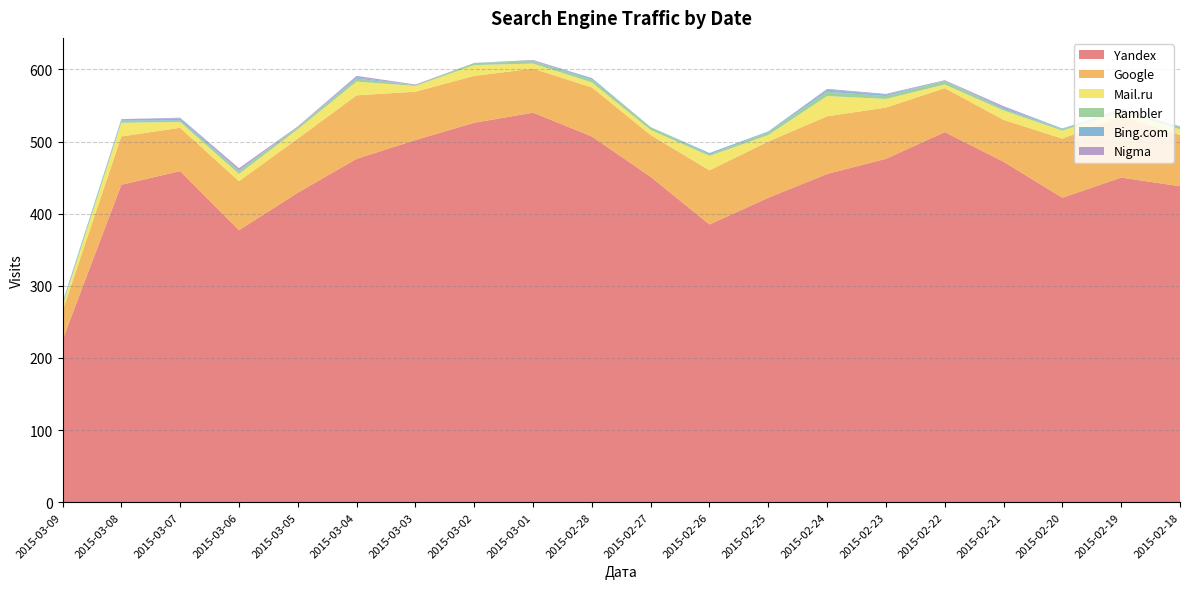

Reading left to right, extract all data points from this chart.

Yandex: 225	440	459	377	429	476	502	526	540	507	451	385	422	455	476	513	472	422	450	438
Google: 40	67	60	68	75	88	67	65	61	68	58	75	78	80	71	61	58	82	85	71
Mail.ru: 7	19	8	10	13	19	8	15	7	7	7	20	9	28	12	5	13	11	7	8
Rambler: 3	3	2	4	3	4	1	3	3	4	4	2	4	6	4	5	2	2	2	3
Bing.com: 2	2	3	1	0	2	0	0	1	2	0	2	1	3	2	0	2	1	0	1
Nigma: 0	0	1	3	1	2	1	0	1	0	0	0	0	1	1	1	2	0	1	0